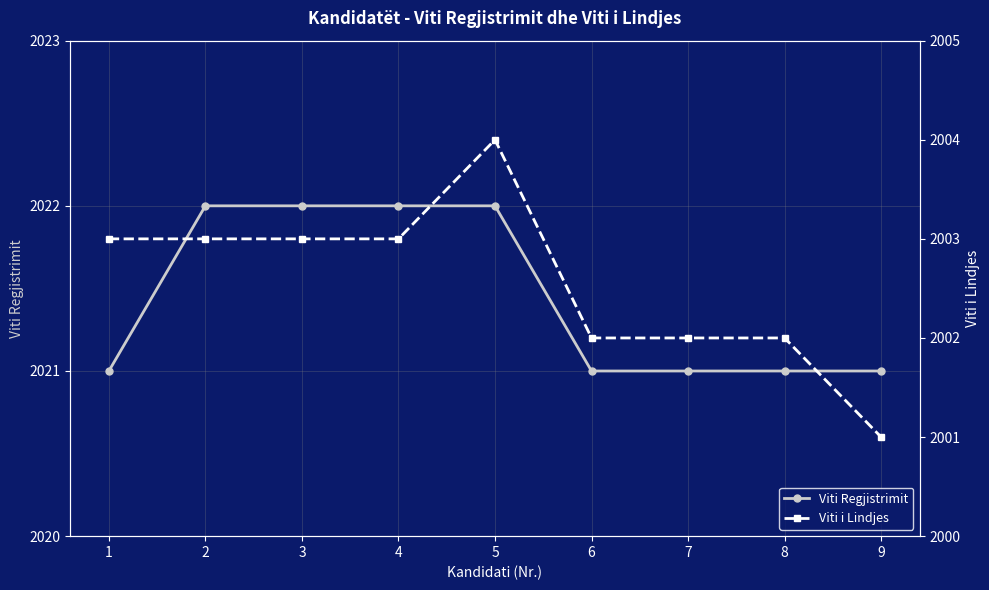

At which category is the sum across all series the highest?

5